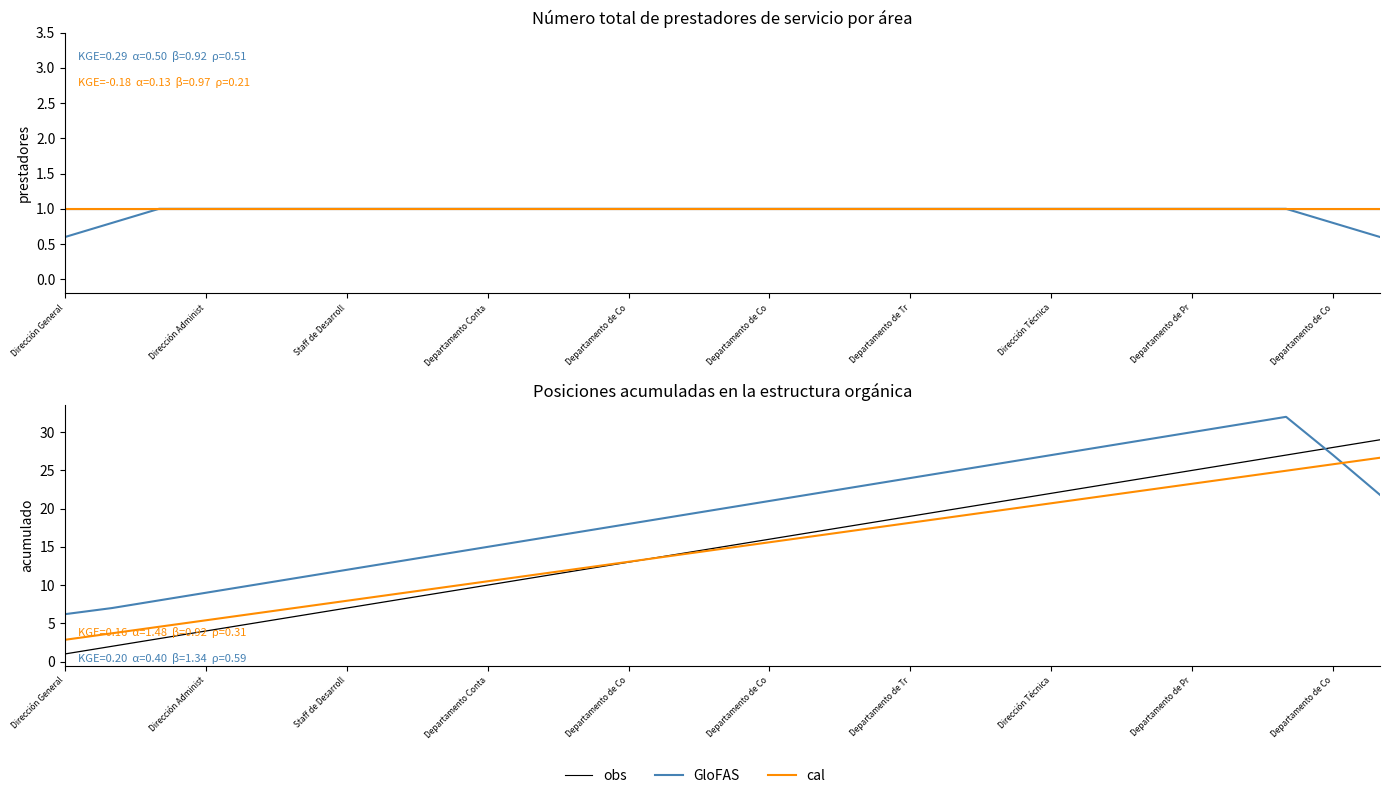

What is the sum of all obs values?

435.0